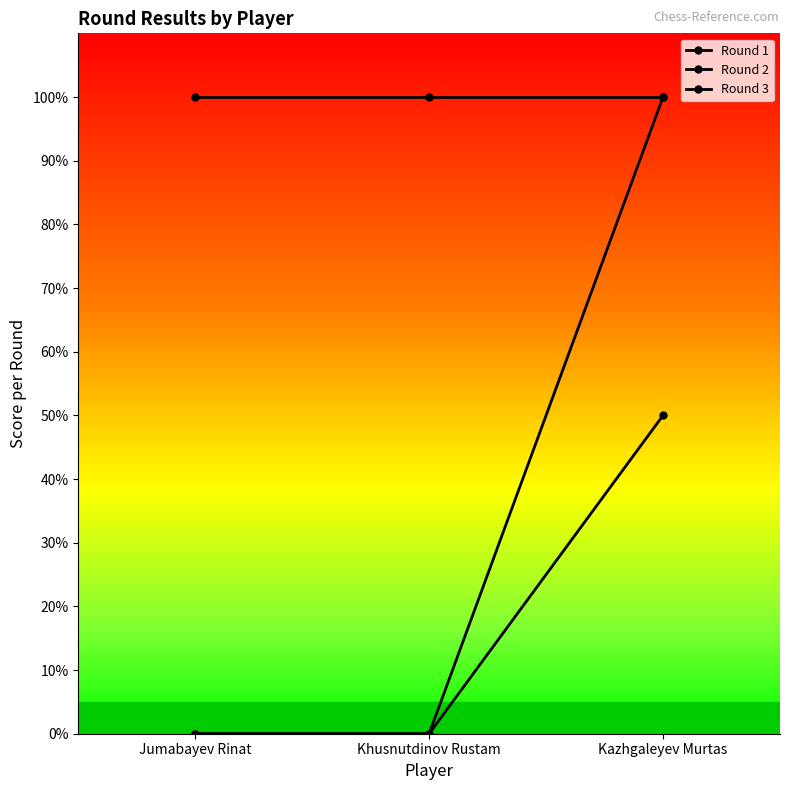

At how many categories does at least one series exceed 0?

3